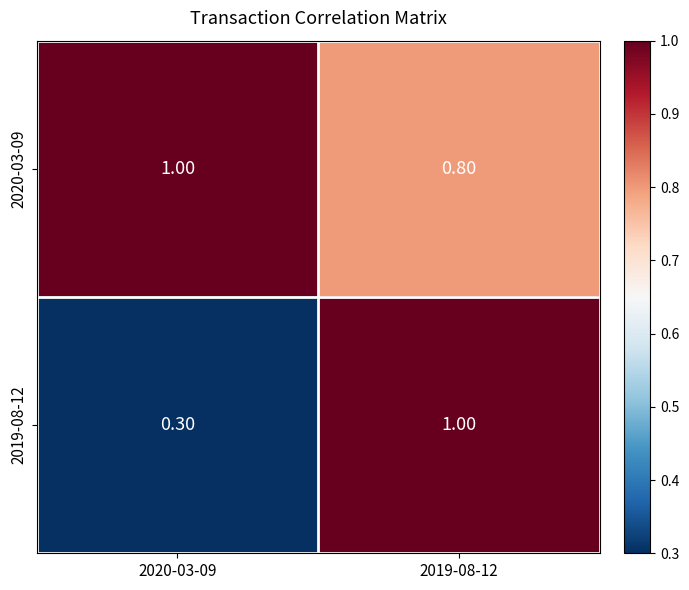

What is the maximum value shown in the chart?

1.0